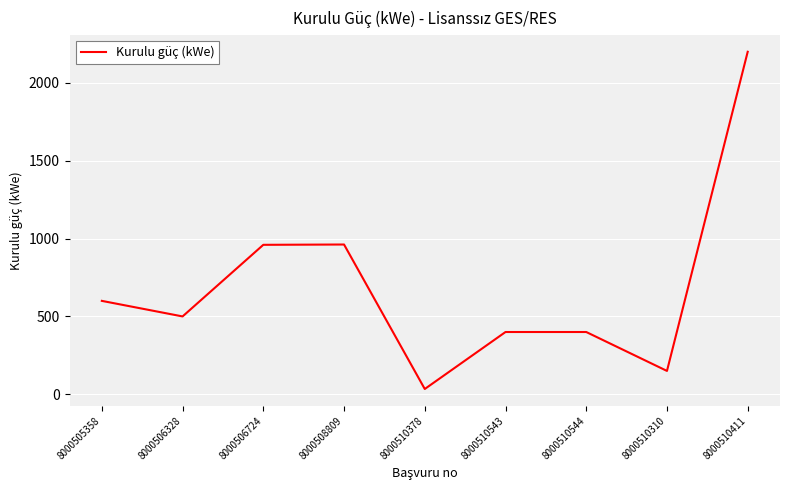

The chart shows a value of 273 at 8000508809. True or false?

False